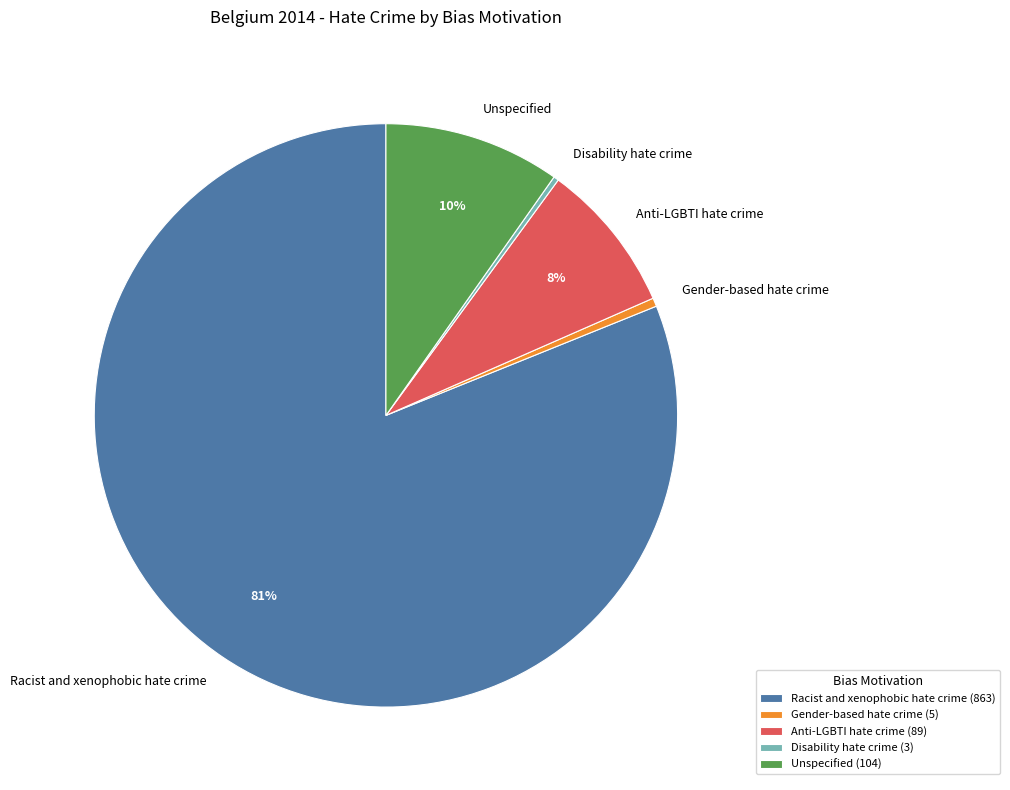

Combined, do Racist and xenophobic hate crime and Gender-based hate crime account for over 50%?

Yes